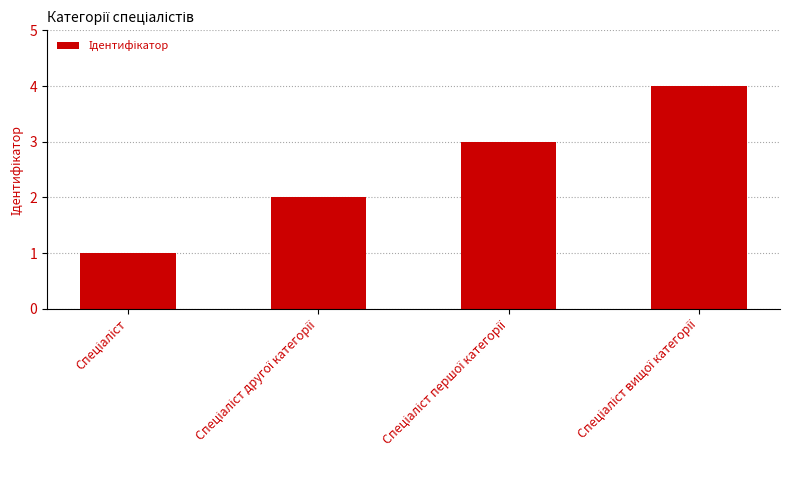

What is the greatest value displayed?

4